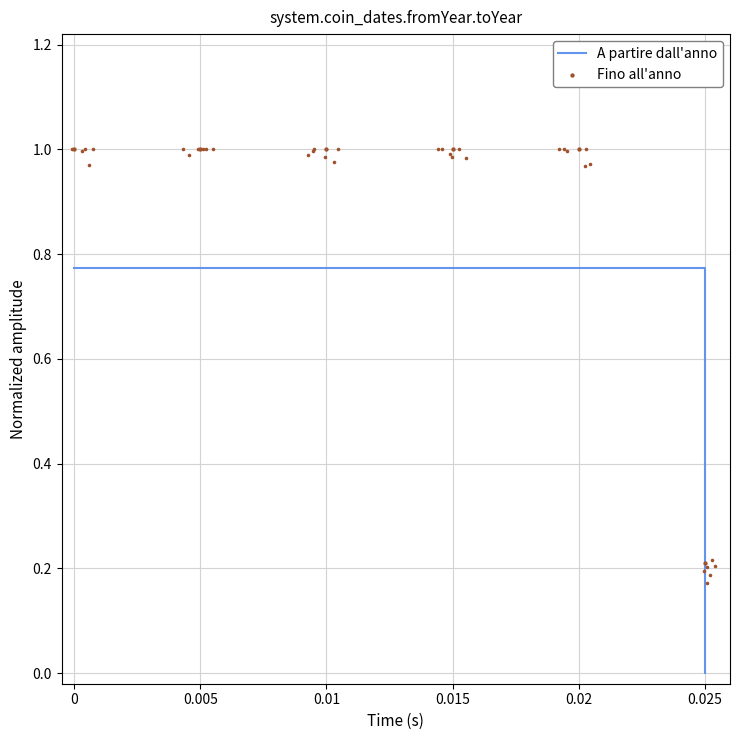

Is the value of A partire dall'anno at 0.025 greater than the value of Fino all'anno at 0.015?

No